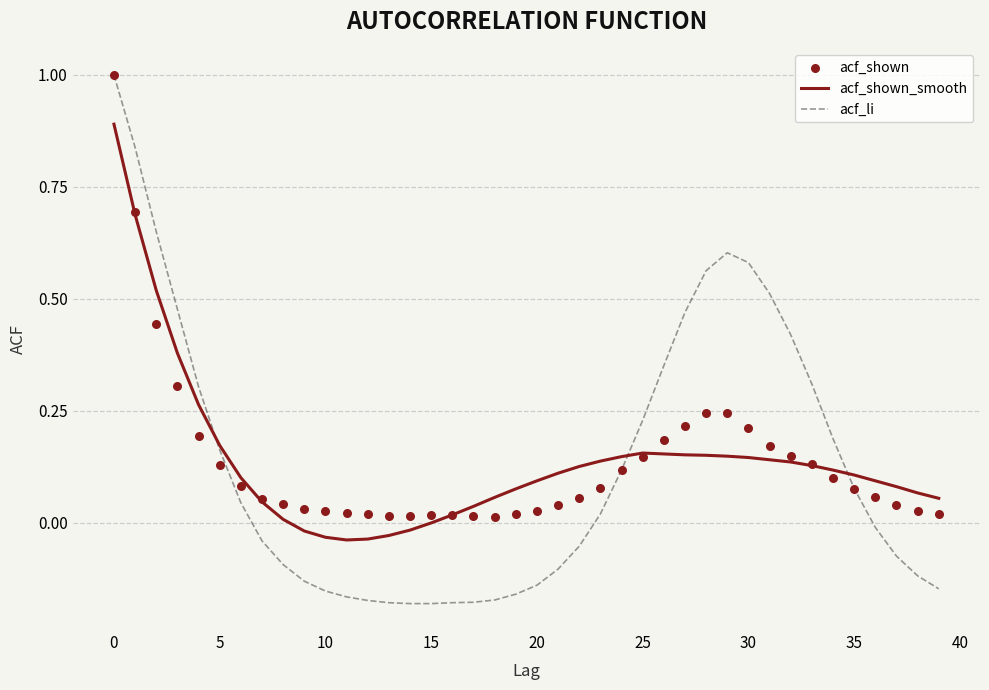

What is the highest value of the acf_shown_smooth series?

0.9